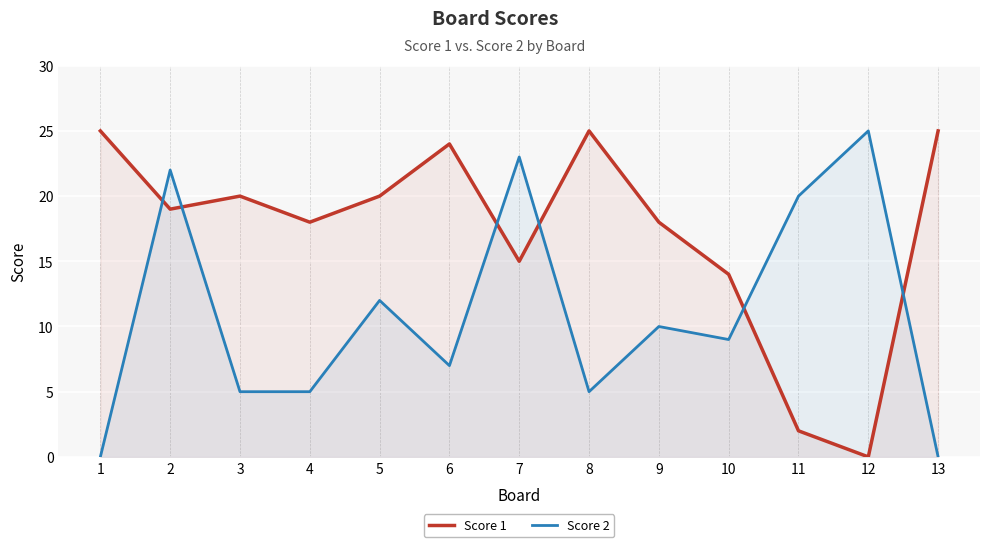

True or false: Score 1 has more than 2 points higher than both neighbors.

True